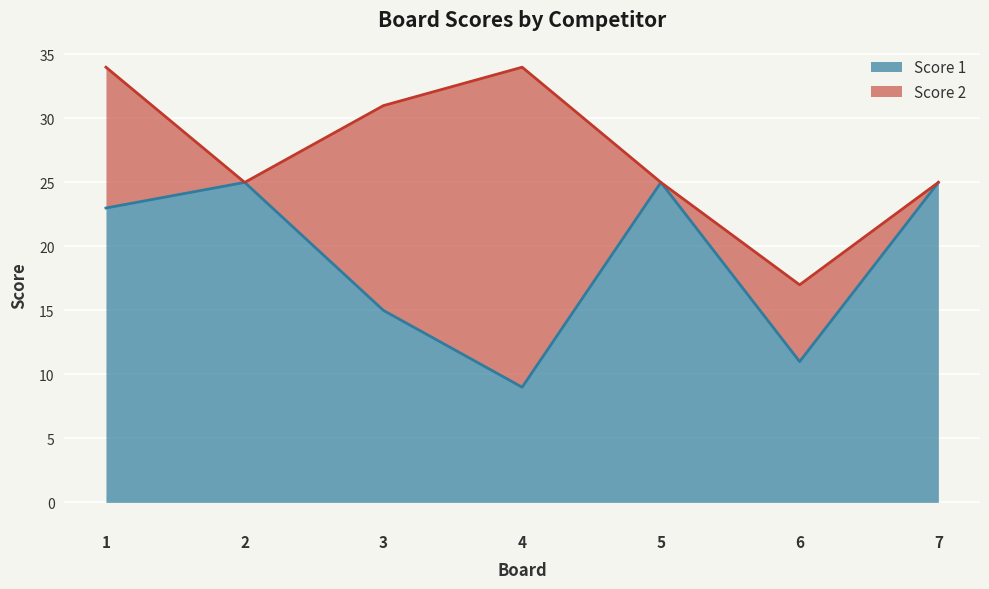

How many values are below 23?

3